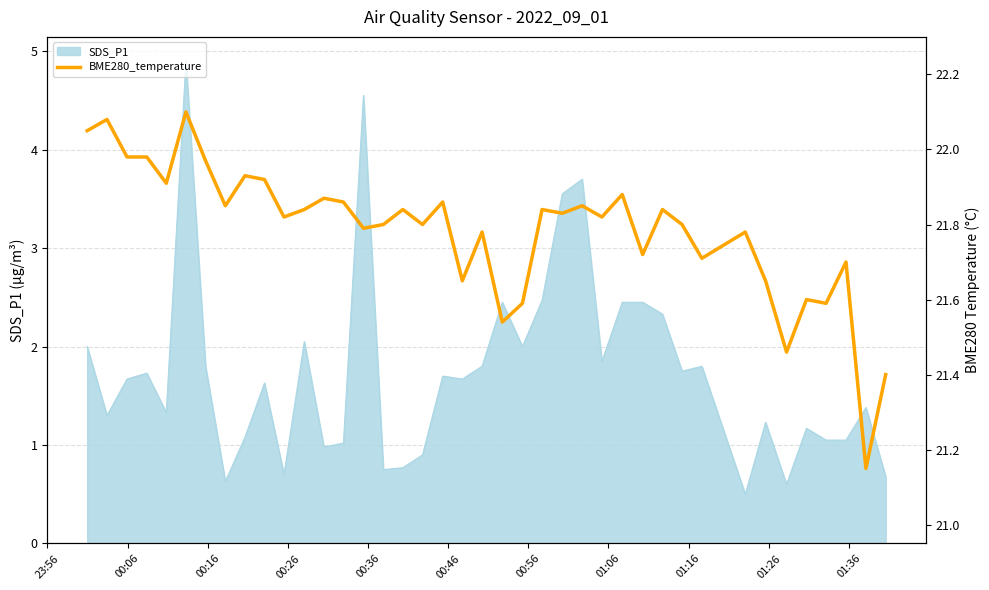

How many lines are shown in the chart?

1